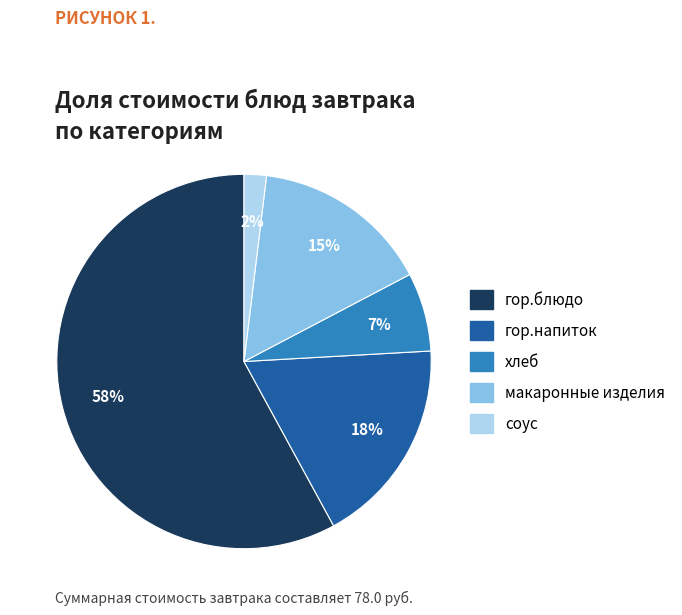

What percentage is the макаронные изделия slice, to the nearest percent?

15%